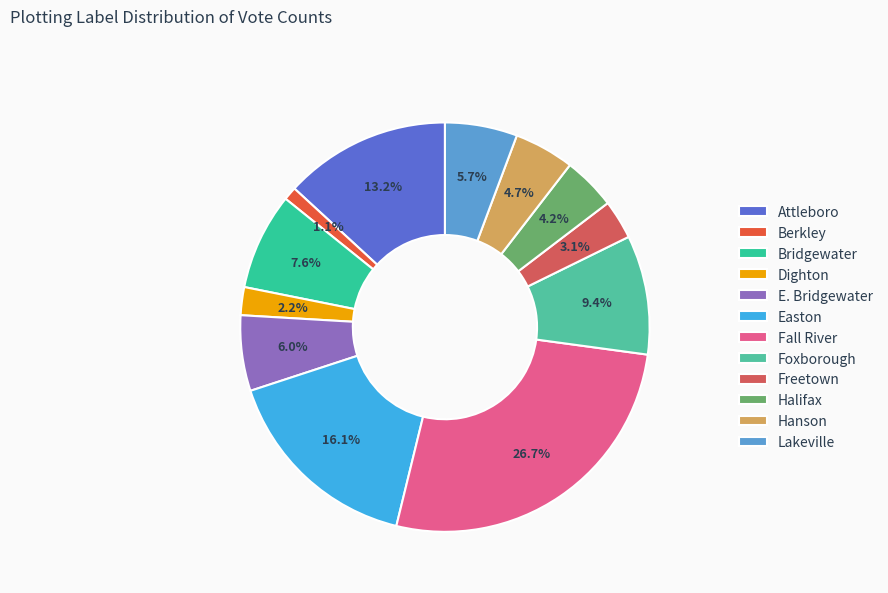

Rank the categories by value from highest to lowest.

Fall River, Easton, Attleboro, Foxborough, Bridgewater, E. Bridgewater, Lakeville, Hanson, Halifax, Freetown, Dighton, Berkley